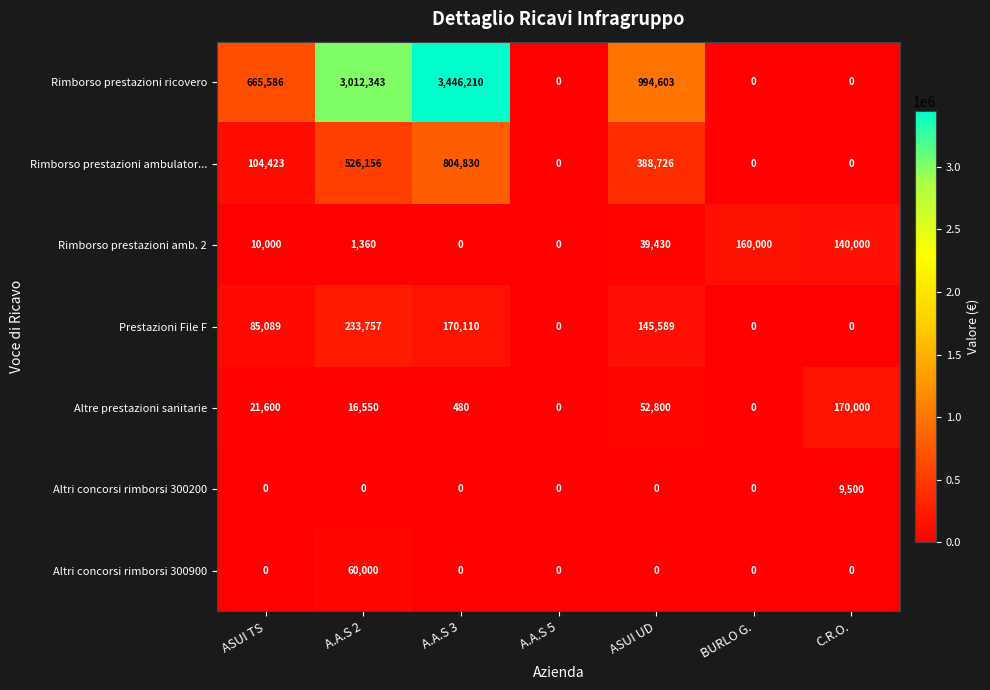

At which category is the sum across all series the highest?

A.A.S 3